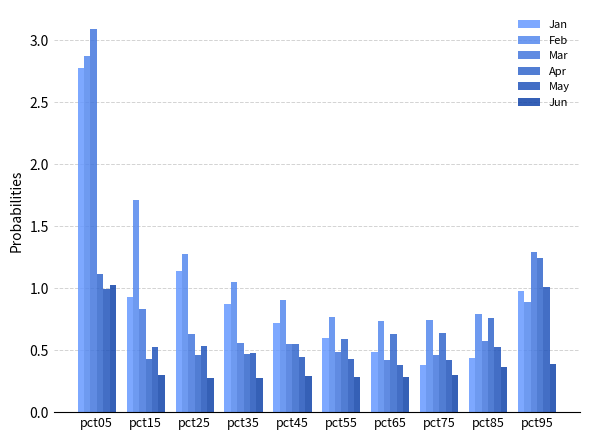

At which label is Jan closest to 1?

pct95